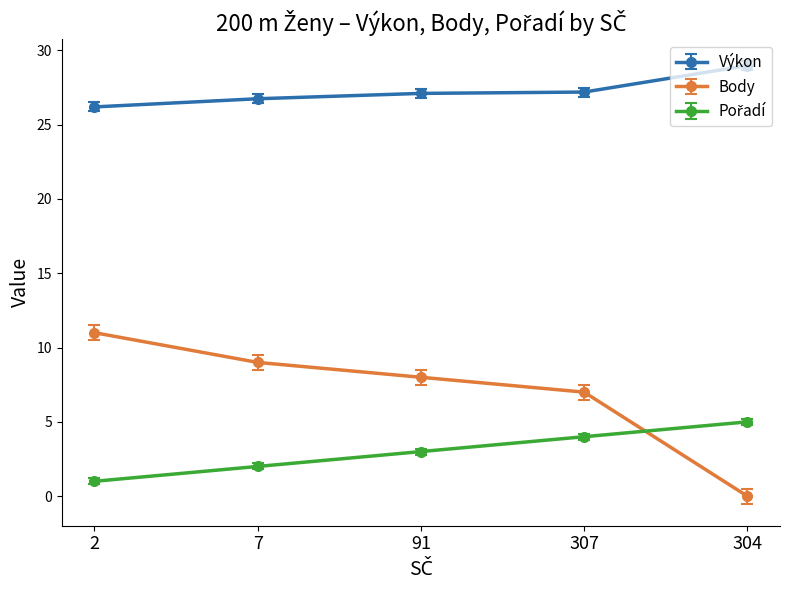

Which series has the largest total across all categories?

Výkon